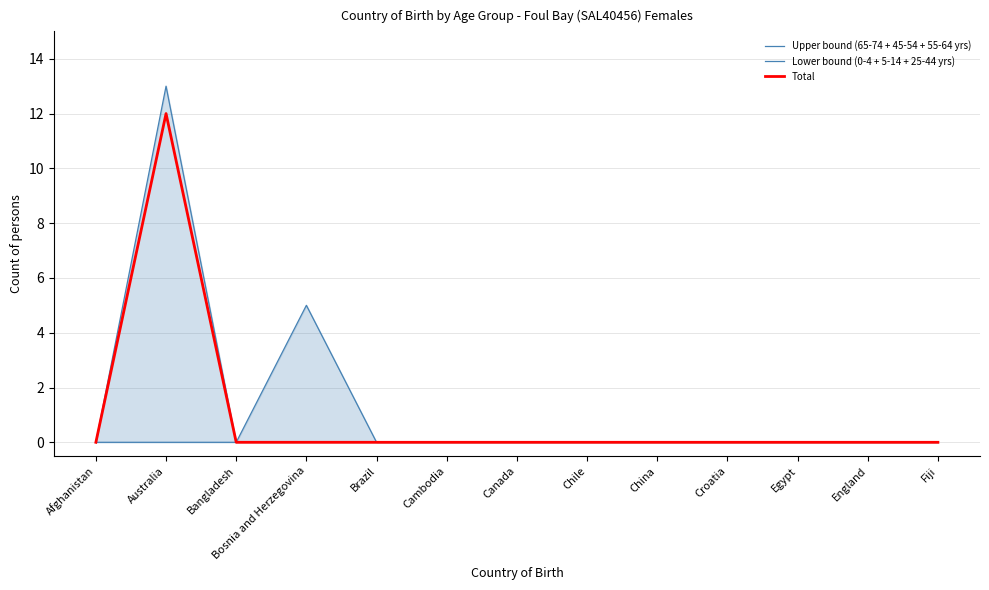

True or false: Upper bound (65-74 + 45-54 + 55-64 yrs) and Total cross at least once.

False